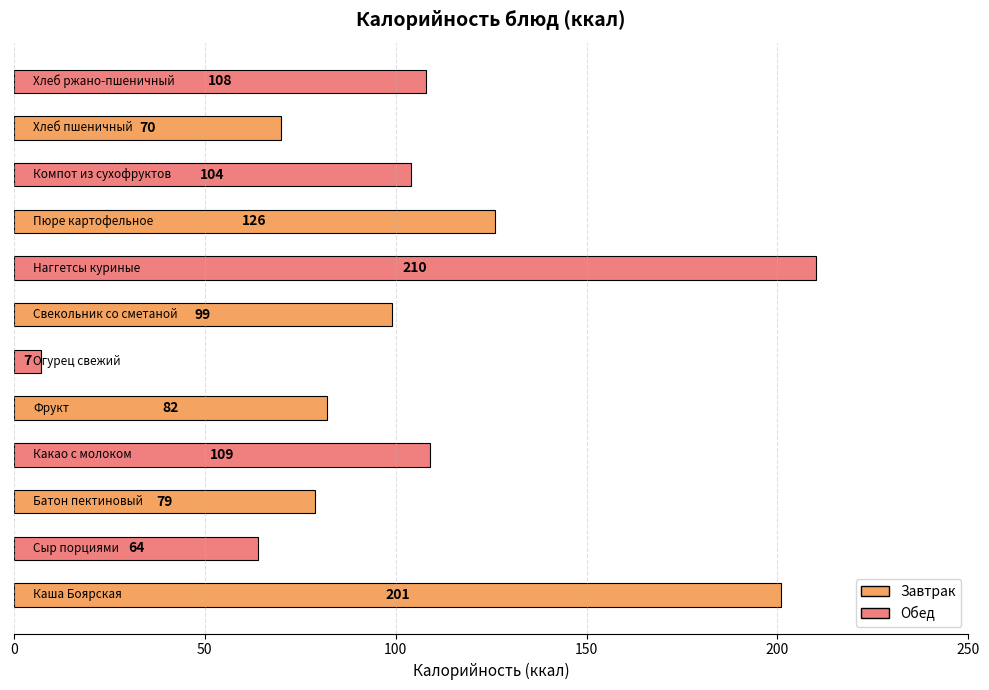

Reading left to right, extract all data points from this chart.

Каша Боярская=201	Сыр порциями=64	Батон пектиновый=79	Какао с молоком=109	Фрукт=82	Огурец свежий=7	Свекольник со сметаной=99	Наггетсы куриные=210	Пюре картофельное=126	Компот из сухофруктов=104	Хлеб пшеничный=70	Хлеб ржано-пшеничный=108